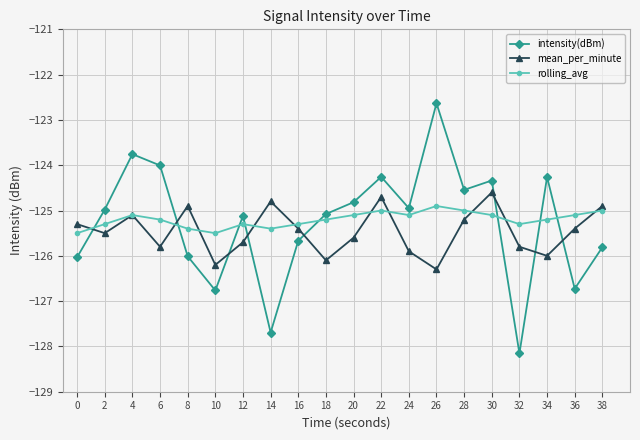

In intensity(dBm), how many points are higher than both neighbors (excluding endpoints)?

6